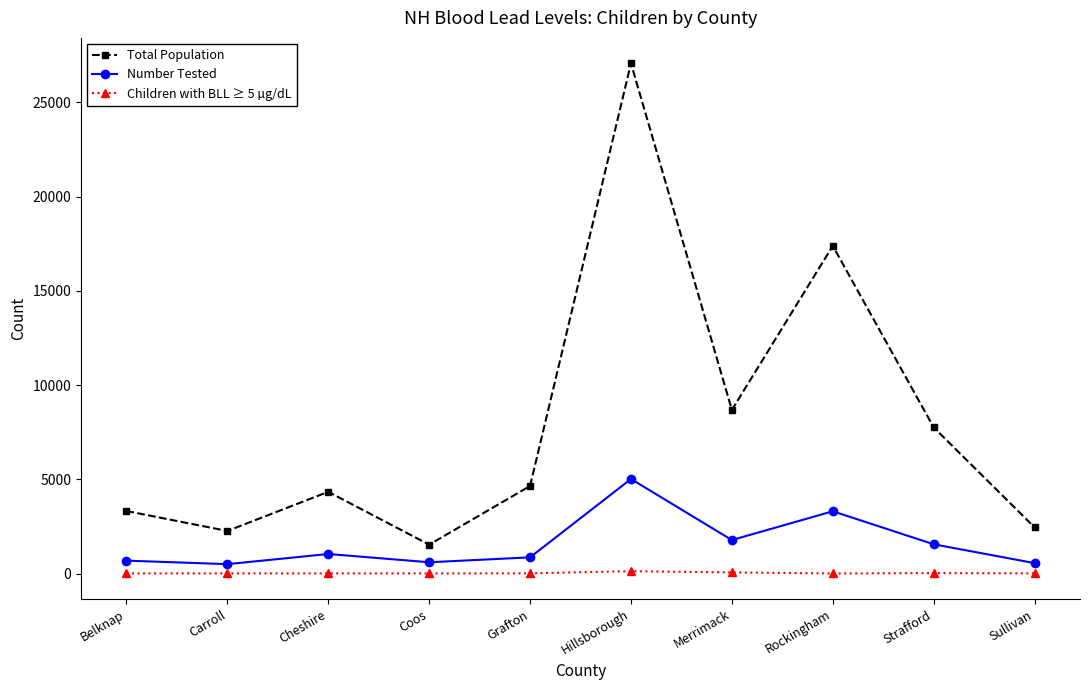

The Children with BLL ≥ 5 µg/dL series shows 18 at Coos. True or false?

True